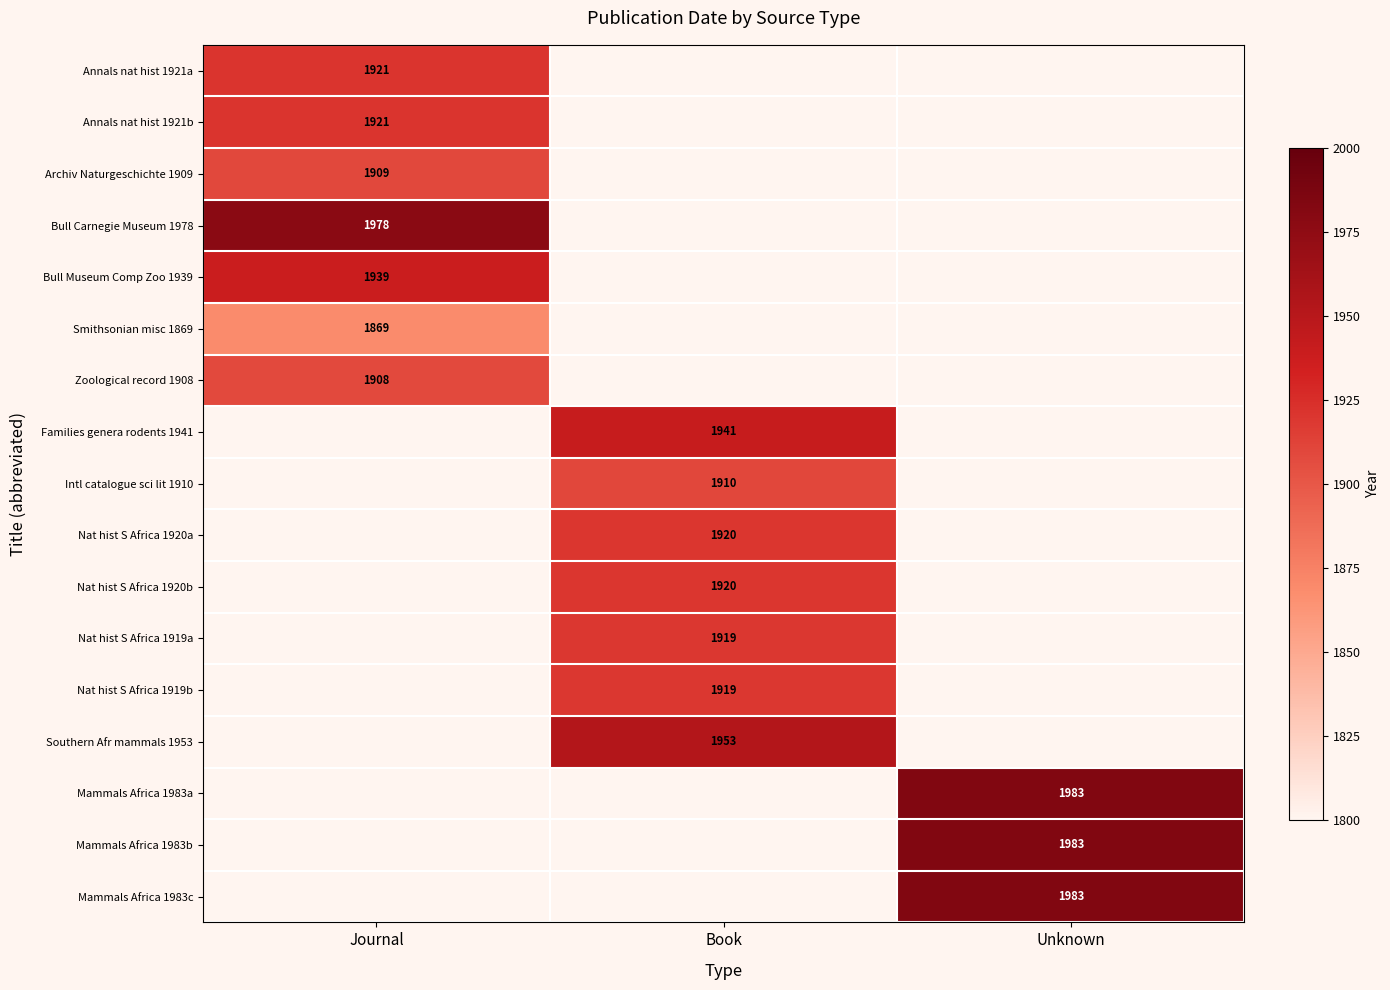

How many data points does each series have?

3